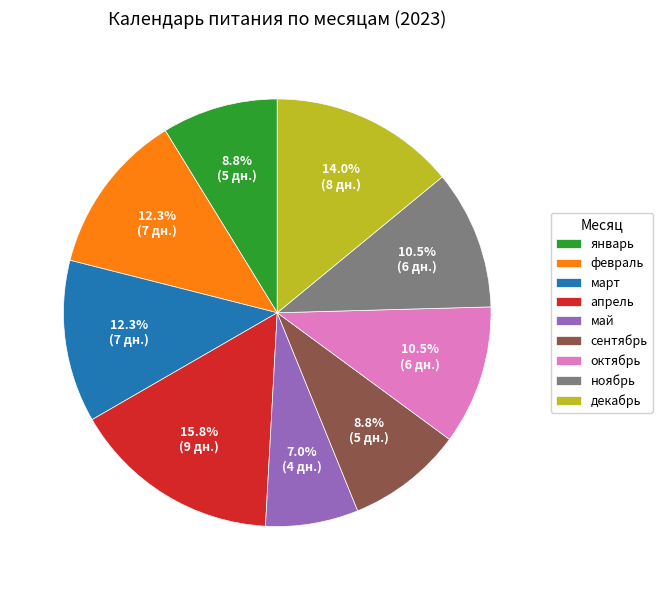

How many slices are in this pie chart?

9